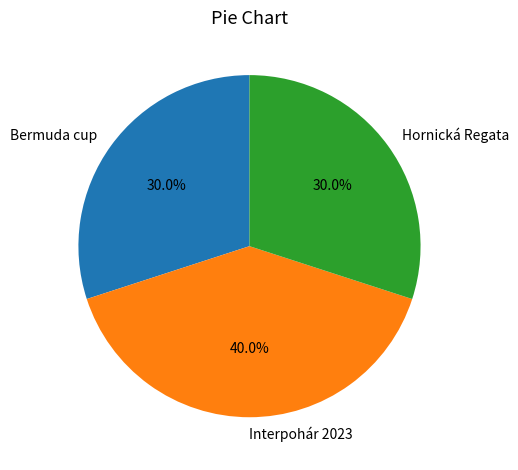

True or false: Bermuda cup accounts for 24% of the total.

False